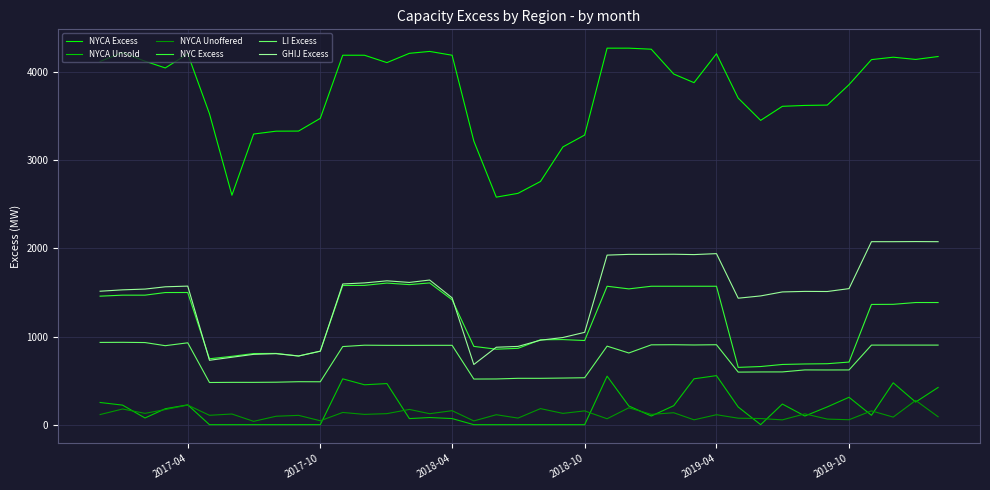

What is the sum of all NYCA Unoffered values?

4585.1